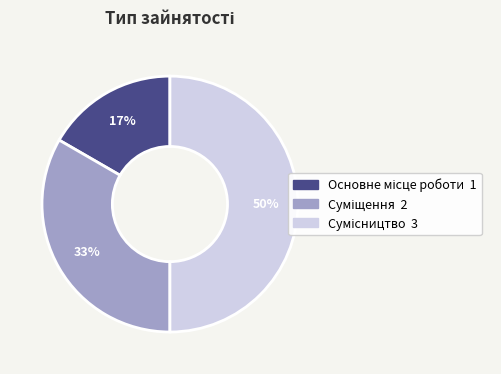

To the nearest percent, what is the difference between the largest and smallest slice percentages?

33%